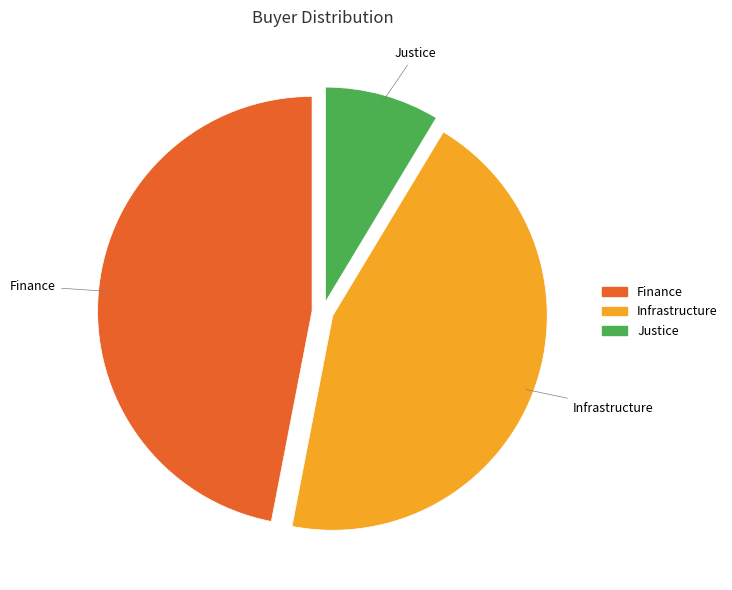

Combined, do Finance and Infrastructure account for over 50%?

Yes